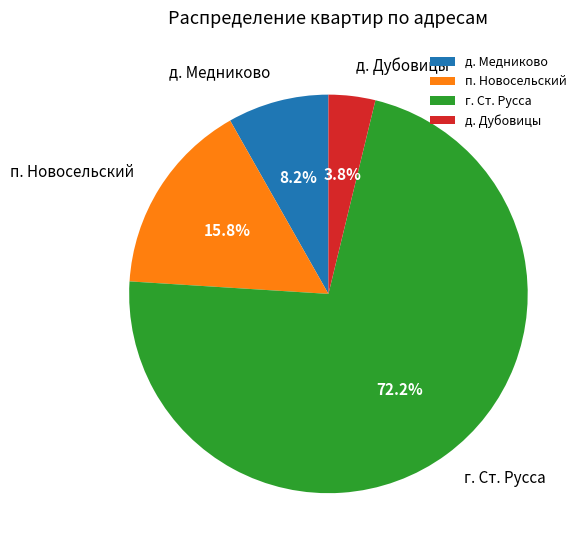

Which slice is the largest?

г. Ст. Русса